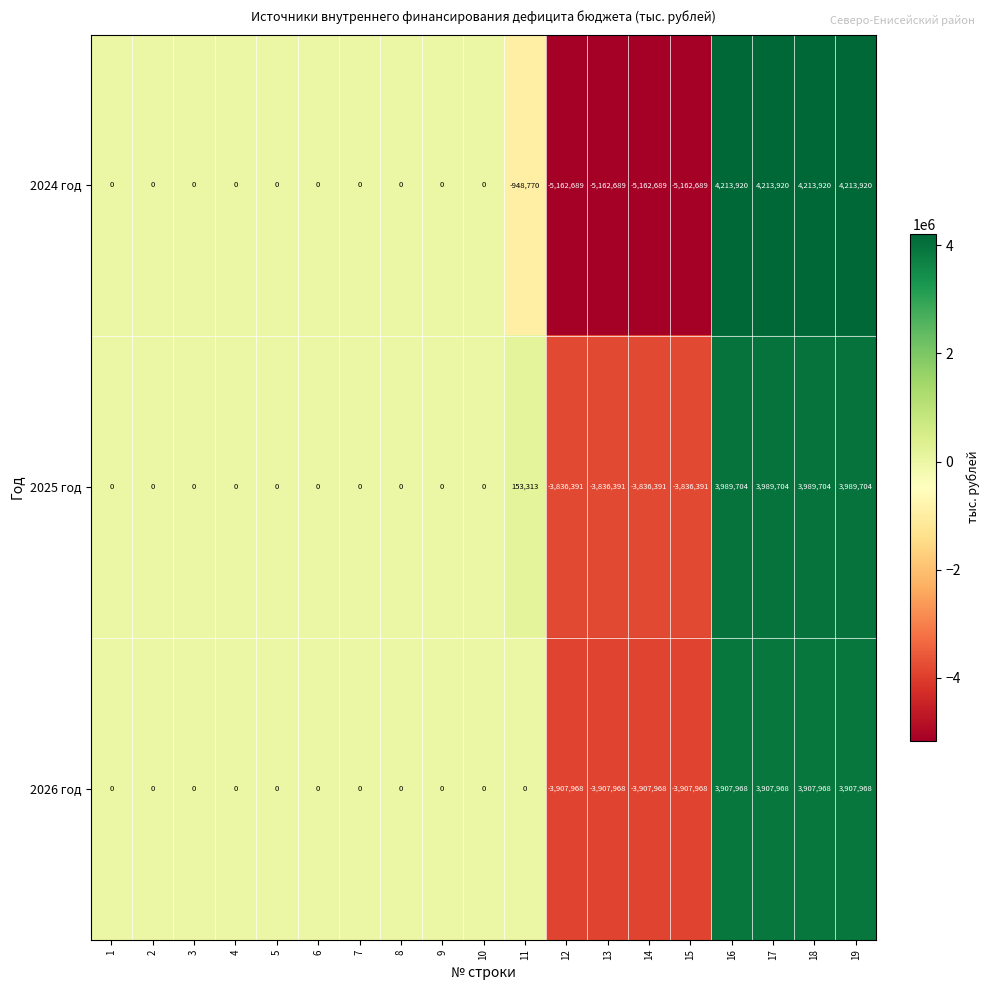

Which series has the largest range (max minus min)?

2024 год